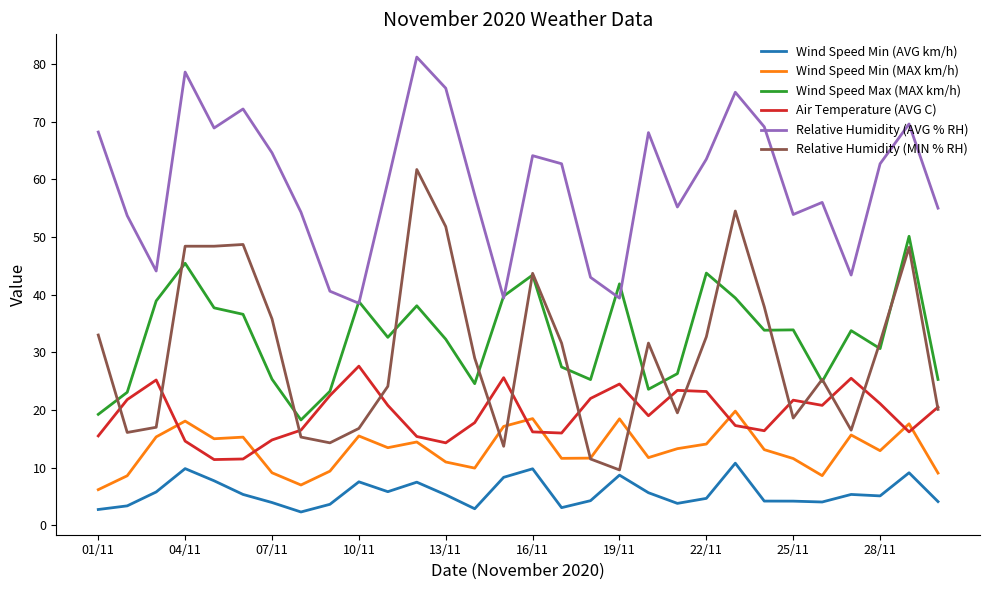

Which series has the largest total across all categories?

Relative Humidity (AVG % RH)